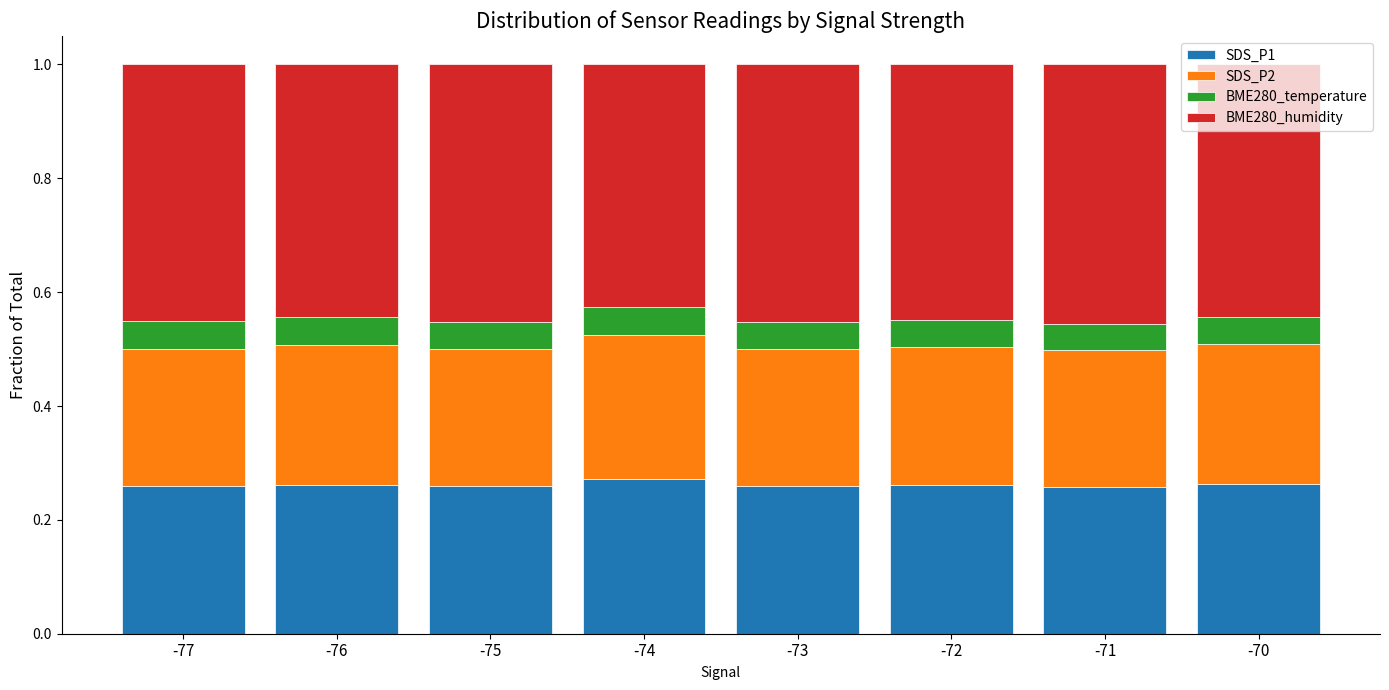

How many SDS_P1 values are between 0 and 1?

8